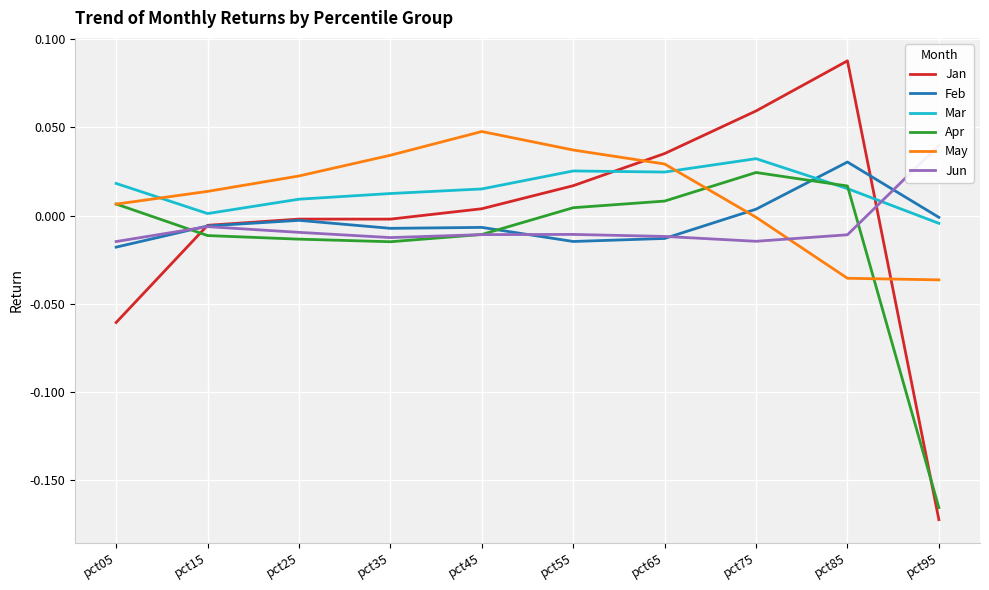

At pct15, list the series in order from largest to smallest.

May, Mar, Jan, Feb, Jun, Apr